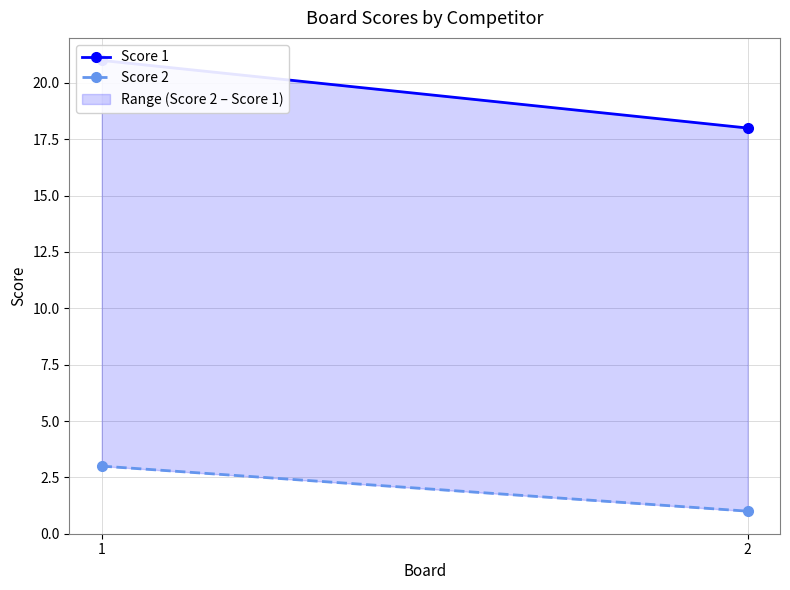

Count the Score 2 values in the range 1 to 3.

2